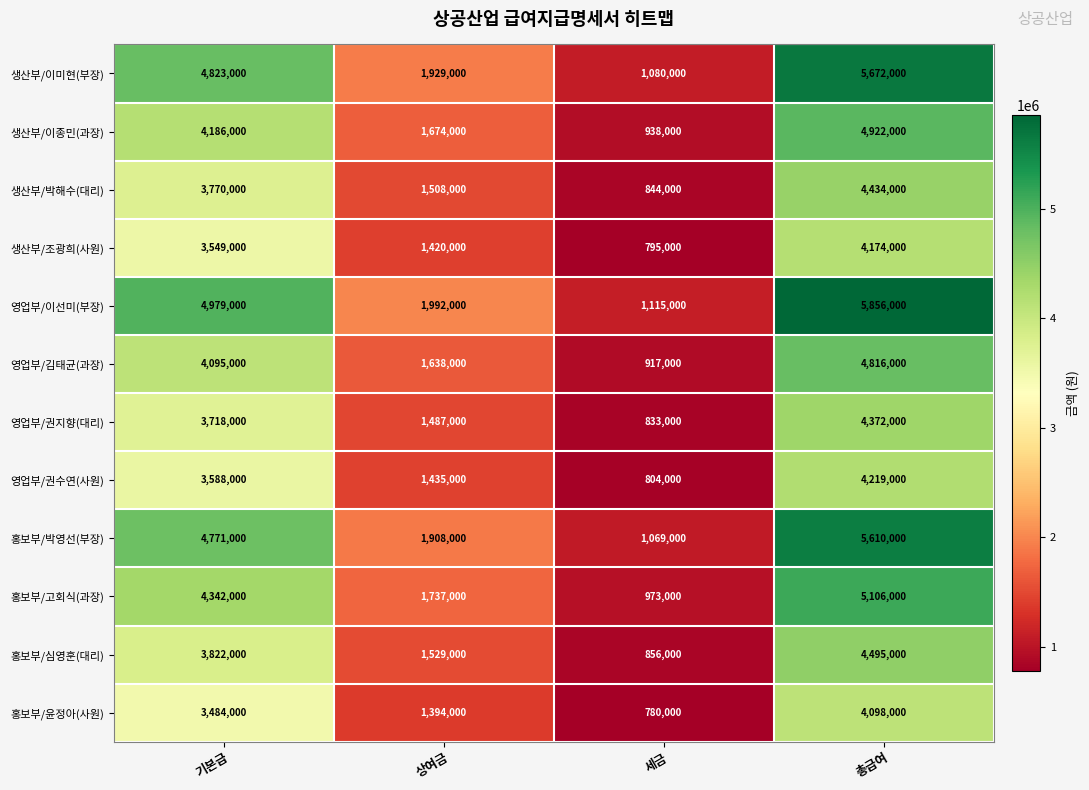

The 홍보부/윤정아(사원) series shows 7247158 at 총급여. True or false?

False